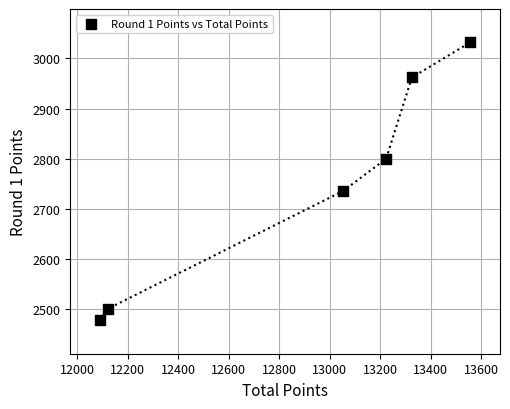

What Y value in the scatter plot is closest to 2755?

2736